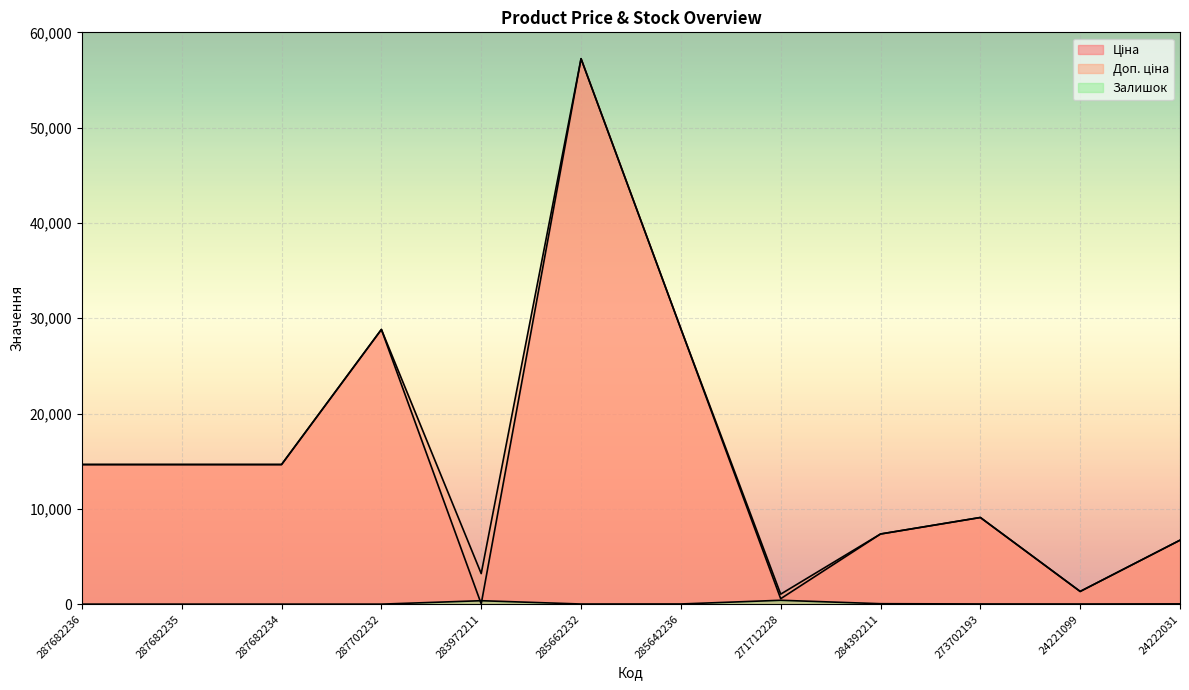

Is the value of Доп. ціна at 287702232 greater than the value of Ціна at 287682234?

Yes